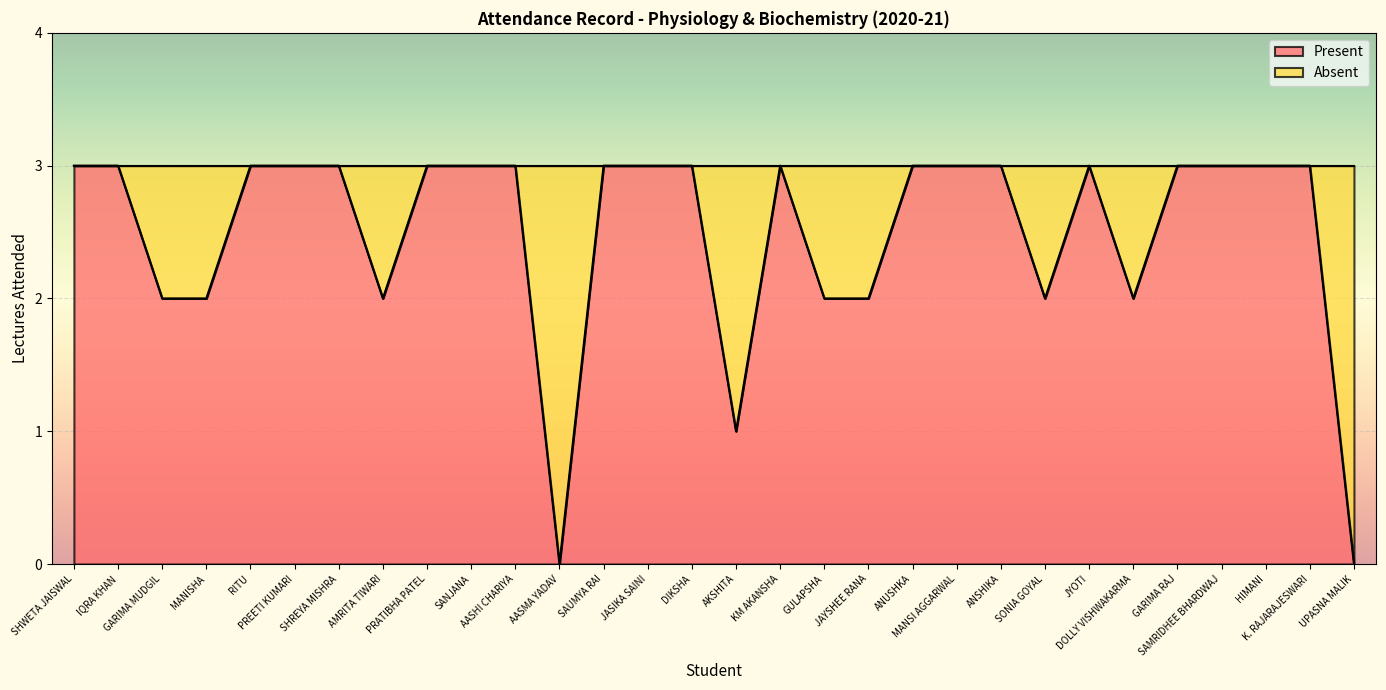

Rank the categories by value from highest to lowest.

SHWETA JAISWAL, IQRA KHAN, RITU, PREETI KUMARI, SHREYA MISHRA, PRATIBHA PATEL, SANJANA, AASHI CHARIYA, SAUMYA RAI, JASIKA SAINI, DIKSHA, KM AKANSHA, ANUSHKA, MANSI AGGARWAL, ANSHIKA, JYOTI, GARIMA RAJ, SAMRIDHEE BHARDWAJ, HIMANI, K. RAJARAJESWARI, GARIMA MUDGIL, MANISHA, AMRITA TIWARI, GULAPSHA, JAYSHEE RANA, SONIA GOYAL, DOLLY VISHWAKARMA, AKSHITA, AASMA YADAV, UPASNA MALIK